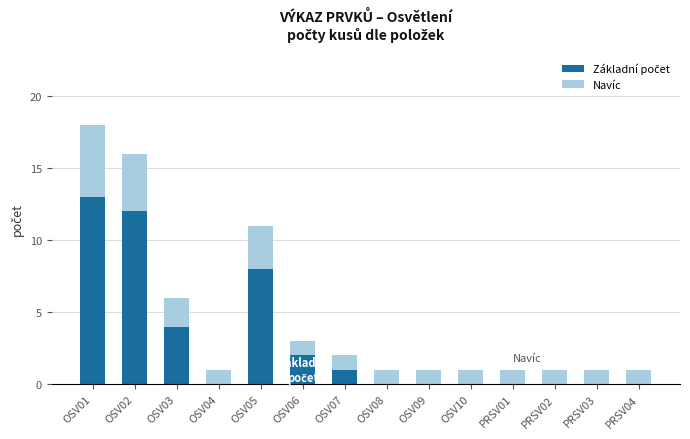

At which category is the sum across all series the highest?

OSV01